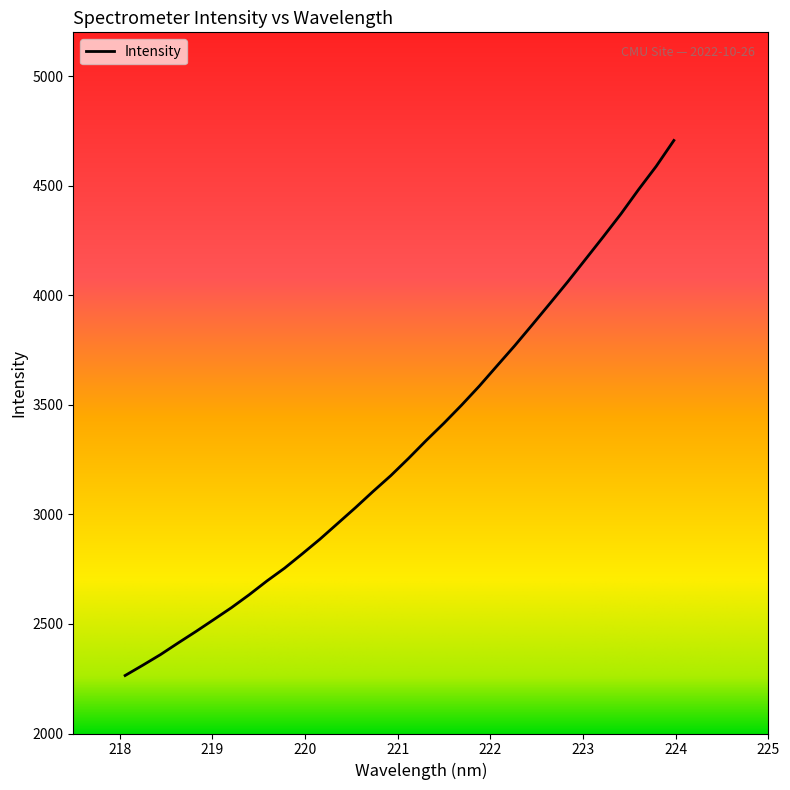

What is the difference between the maximum and minimum values?

2441.8